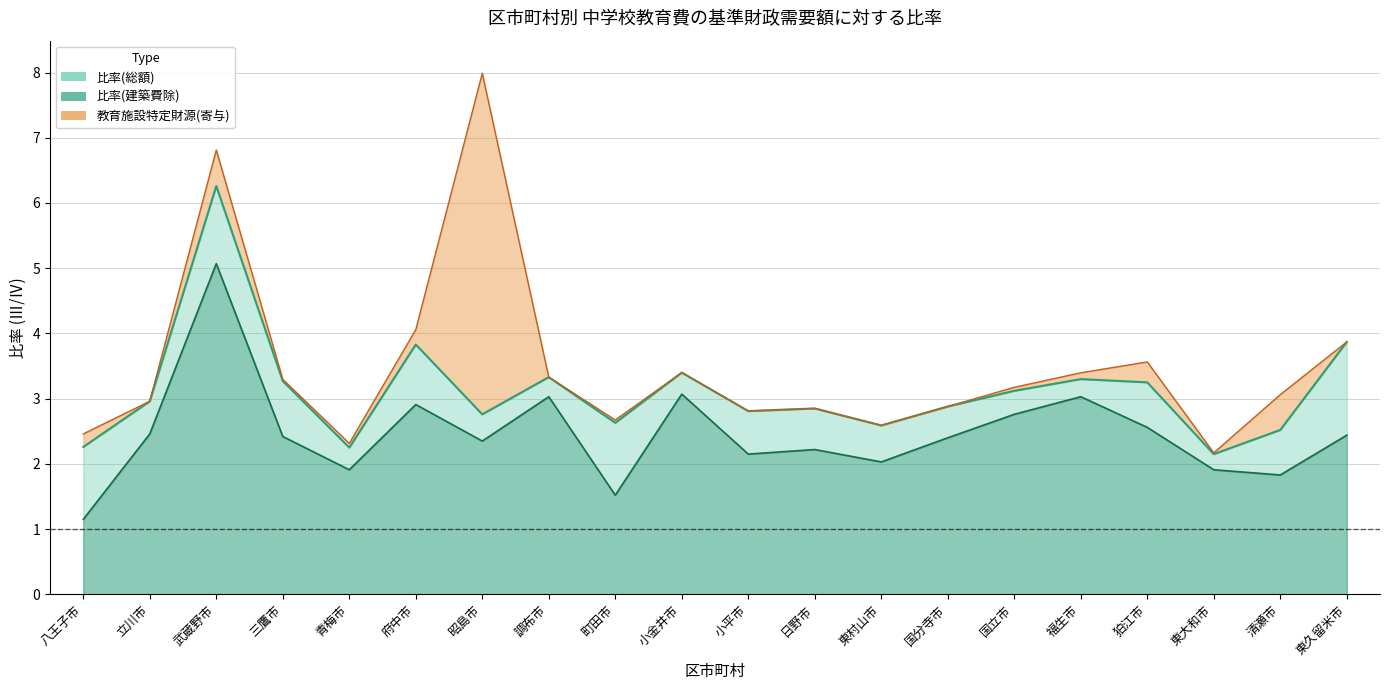

True or false: 比率(建築費除) and 比率(総額) cross at least once.

False